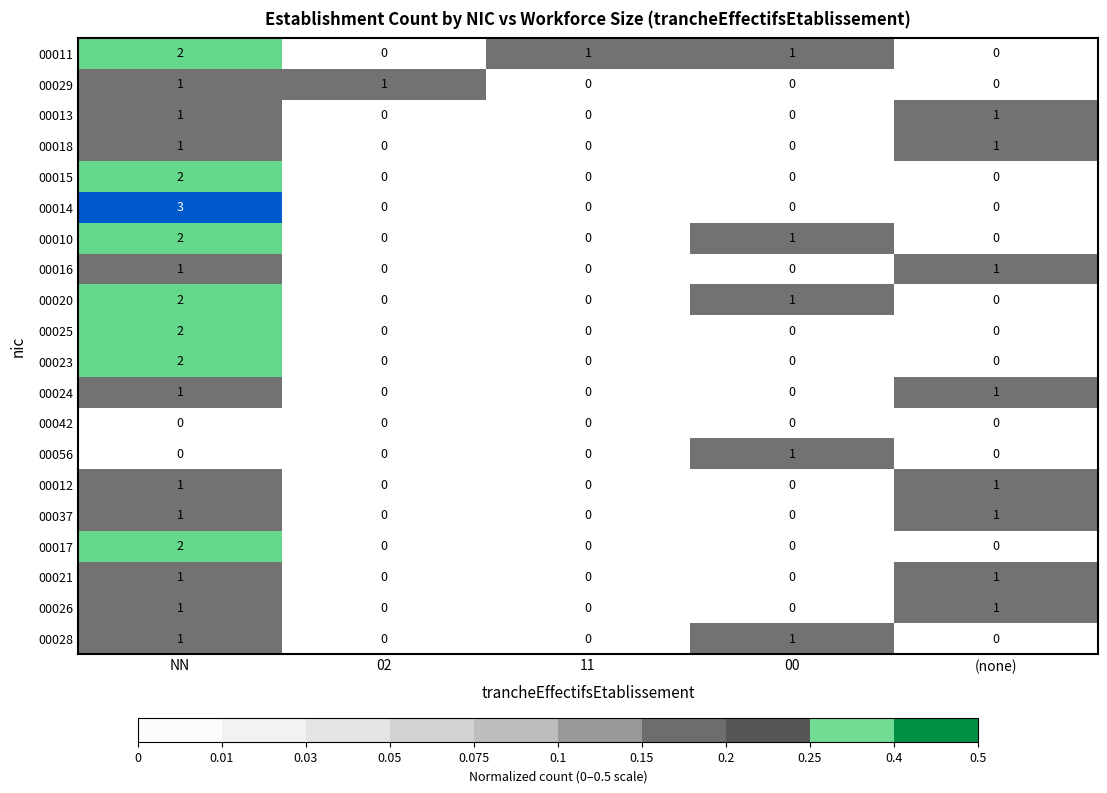

How many categories are shown in the chart?

5